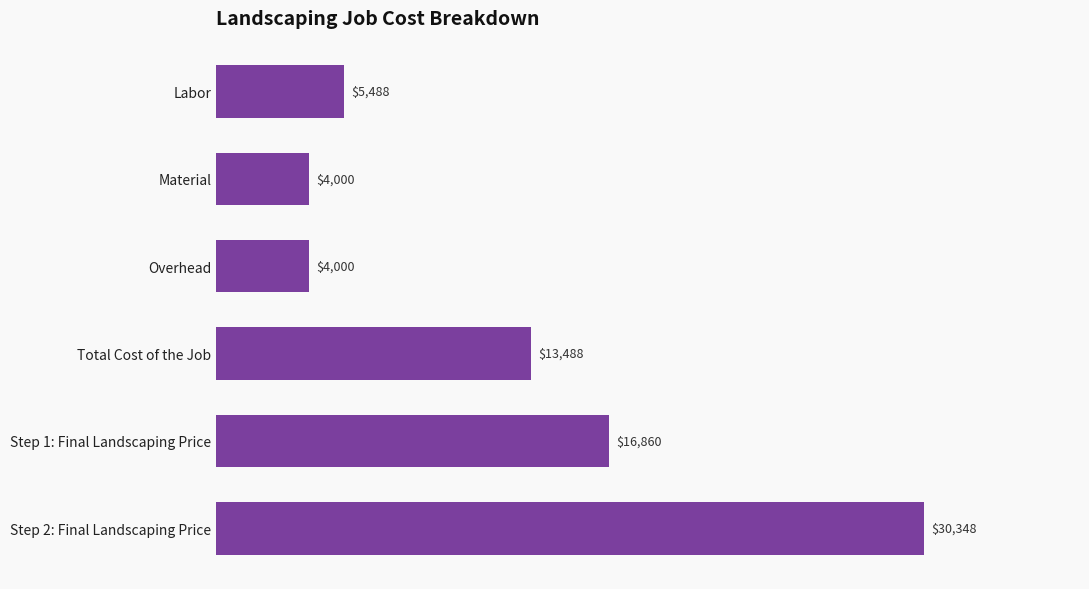

What is the greatest value displayed?

30348